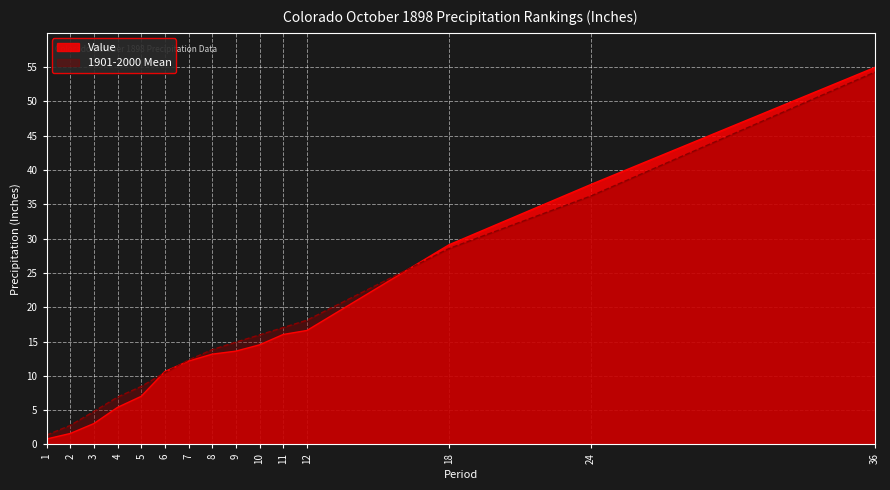

Does the chart display data point markers on the line(s)?

No